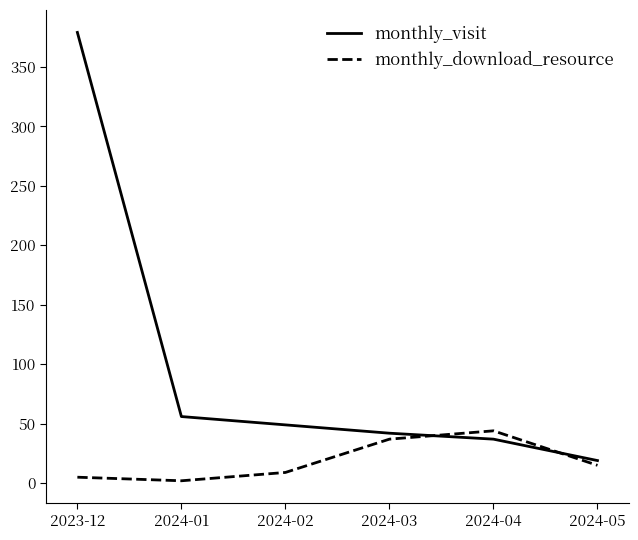

Which category has the highest value across all series?

2023-12